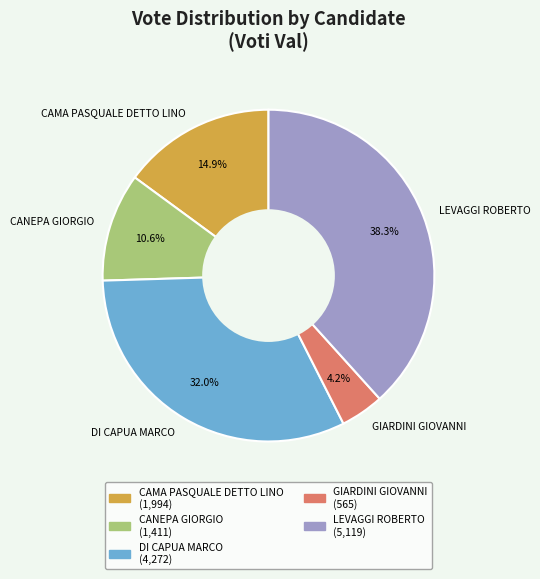

Which slice is the smallest?

GIARDINI GIOVANNI